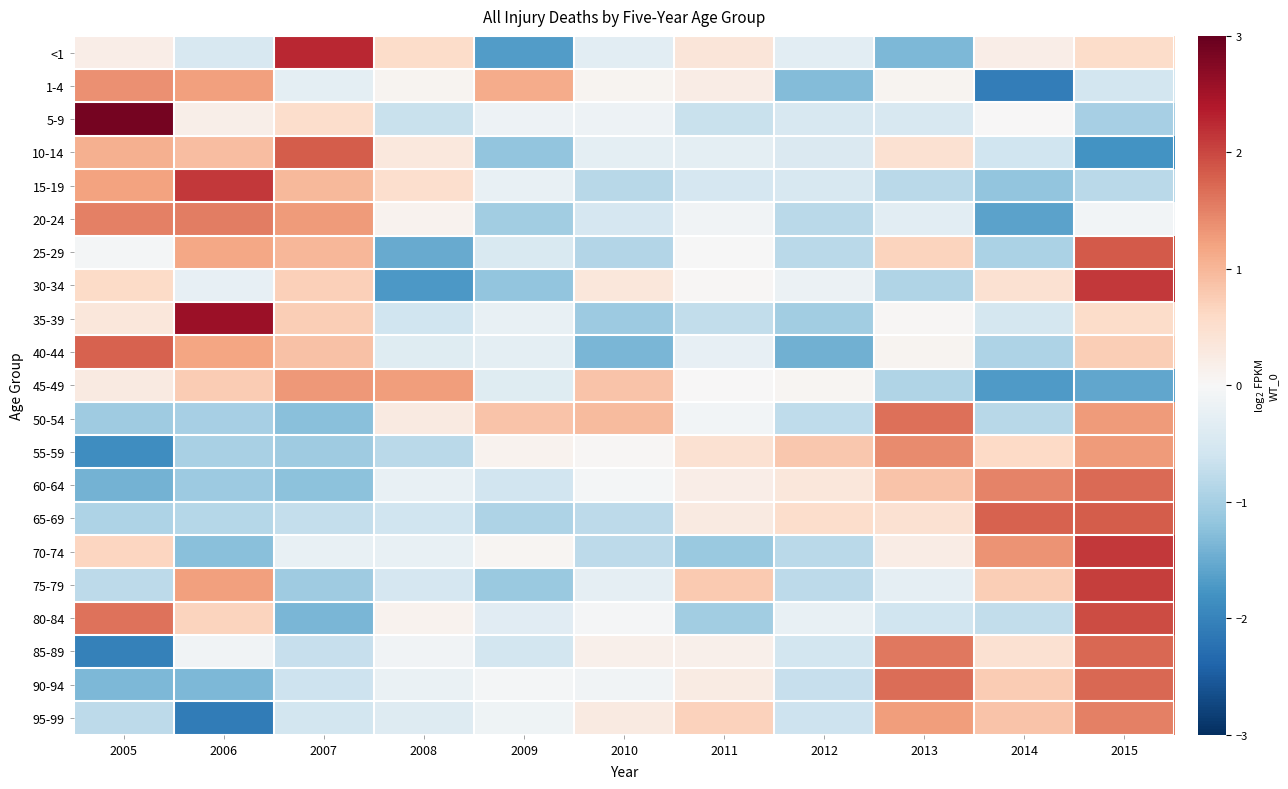

Which category has the lowest value across all series?

2006